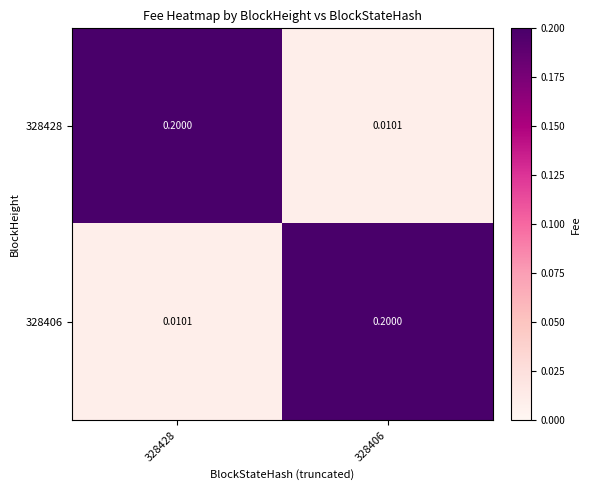

Which series has the widest spread of values?

328428